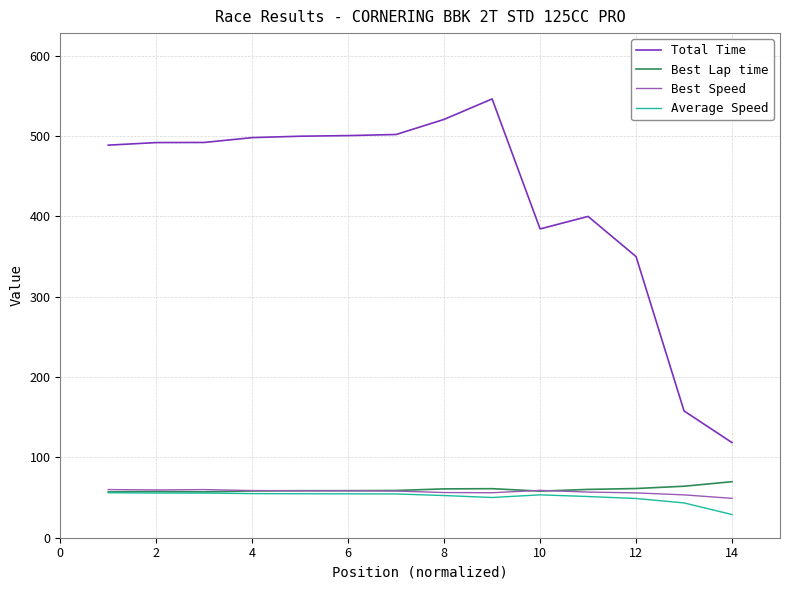

Which series has the widest spread of values?

Total Time